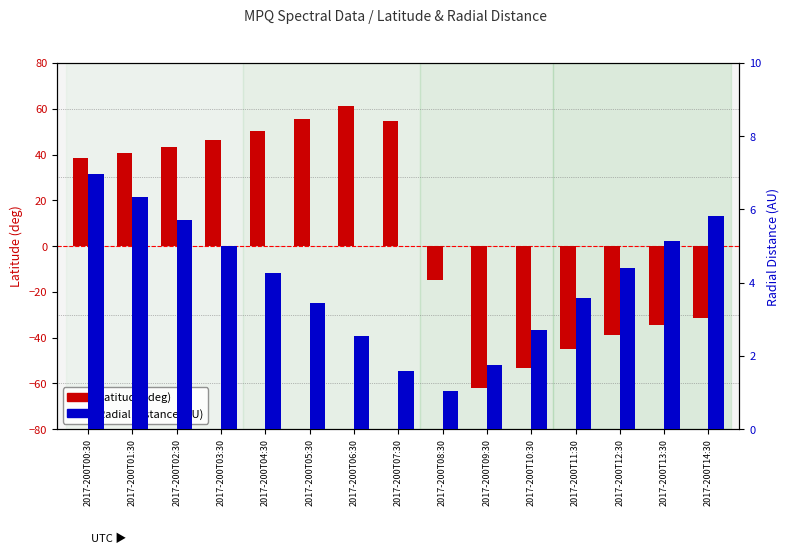

Which series changed the most between 2017-200T01:30 and 2017-200T10:30?

Latitude